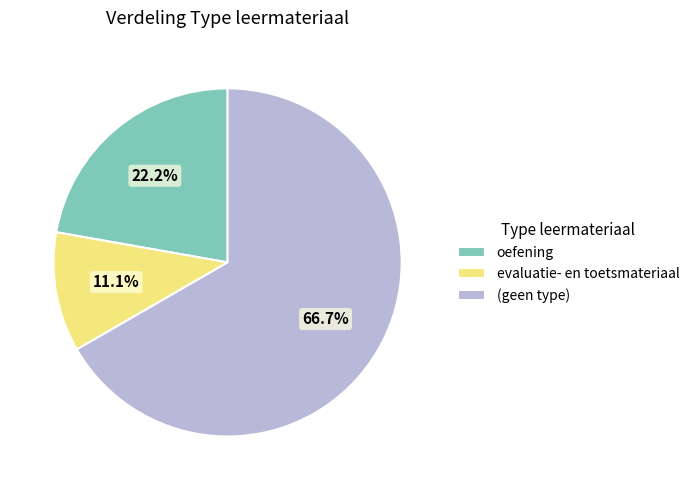

Rank the categories by value from highest to lowest.

(geen type), oefening, evaluatie- en toetsmateriaal